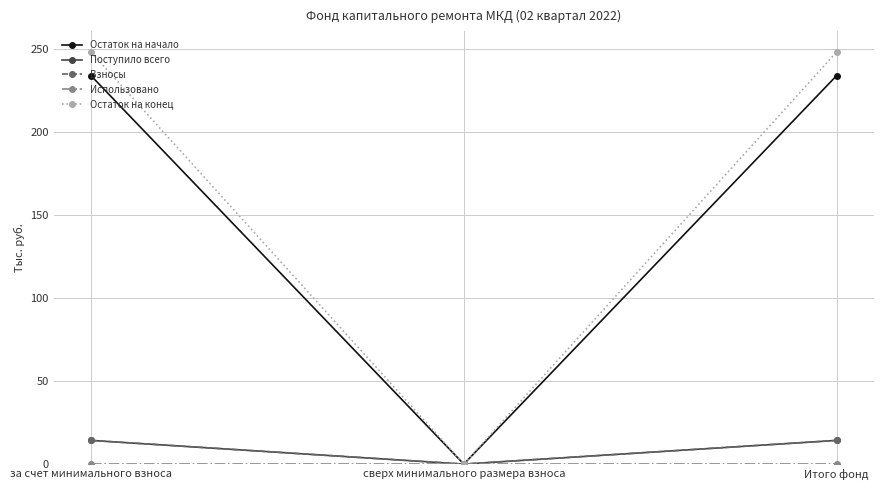

What is the greatest value displayed?

248.3